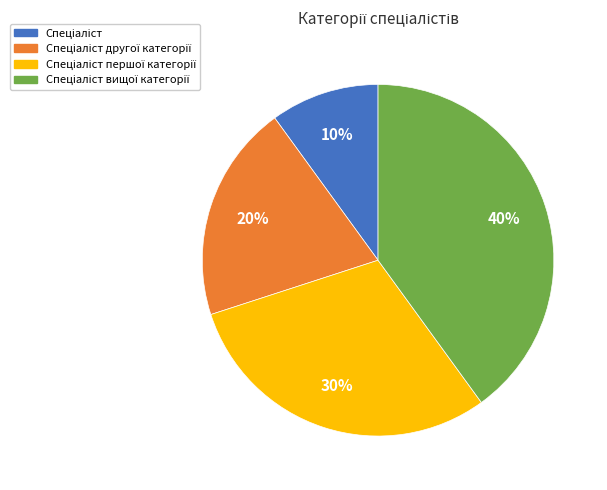

Is there a majority slice in this chart?

No